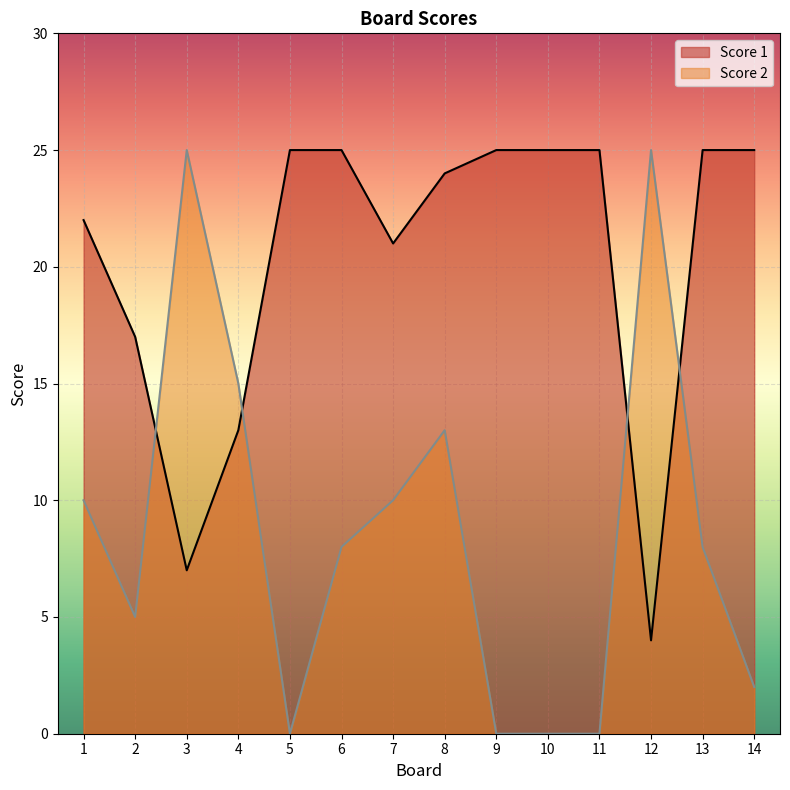

True or false: Score 2 has more than 1 interior local peaks.

True